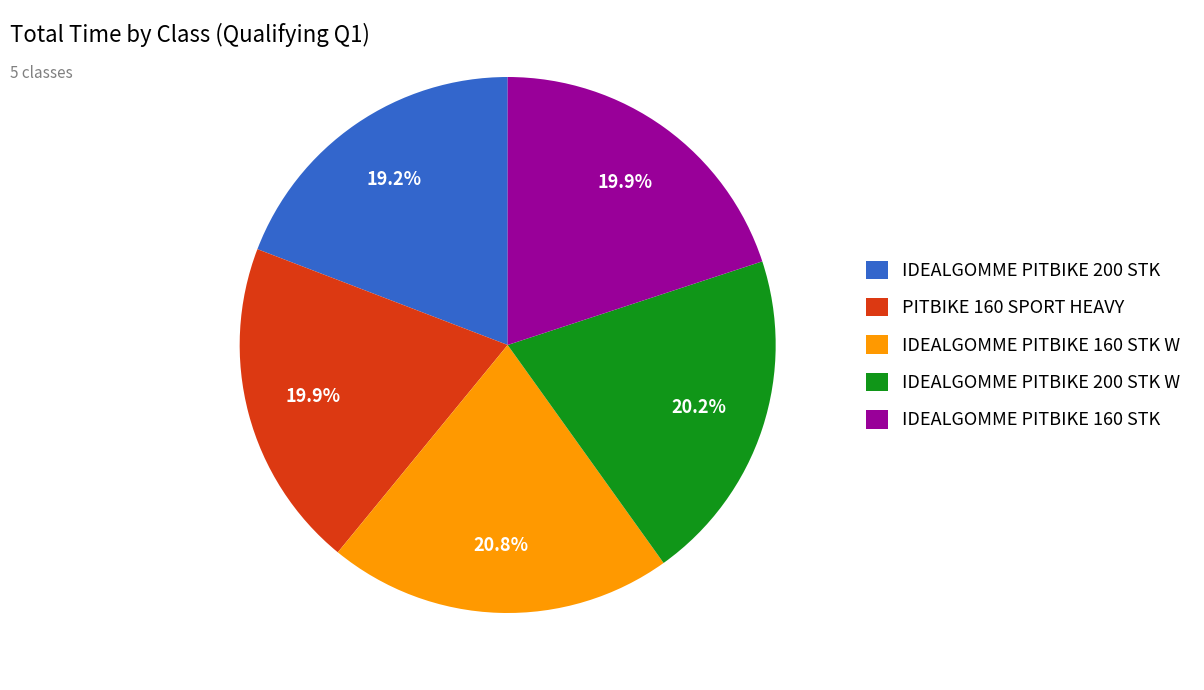

To the nearest percent, what is the combined percentage of IDEALGOMME PITBIKE 200 STK and PITBIKE 160 SPORT HEAVY?

39%